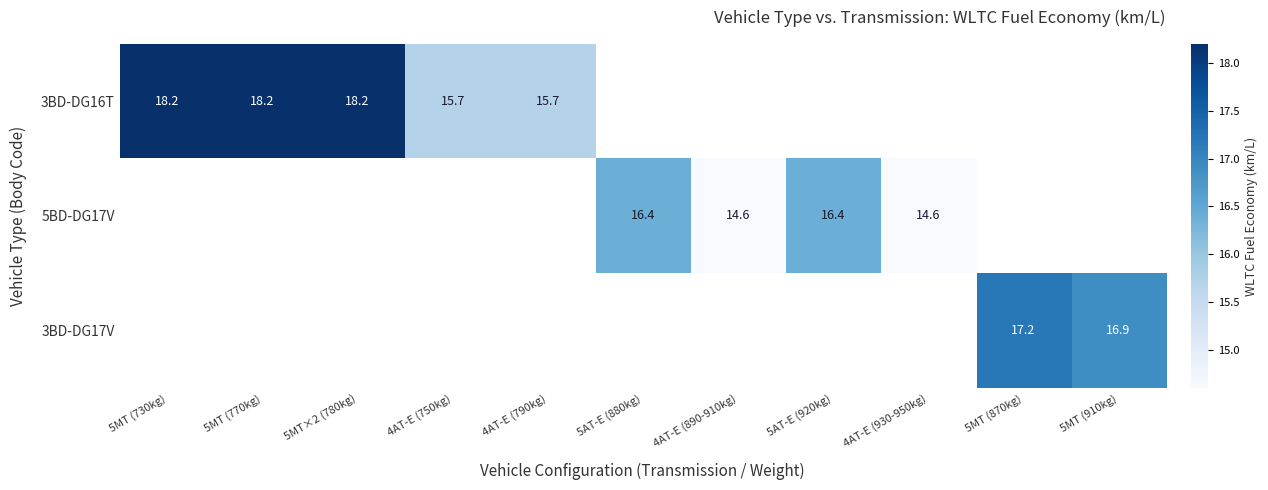

Count the number of categories in the chart.

11